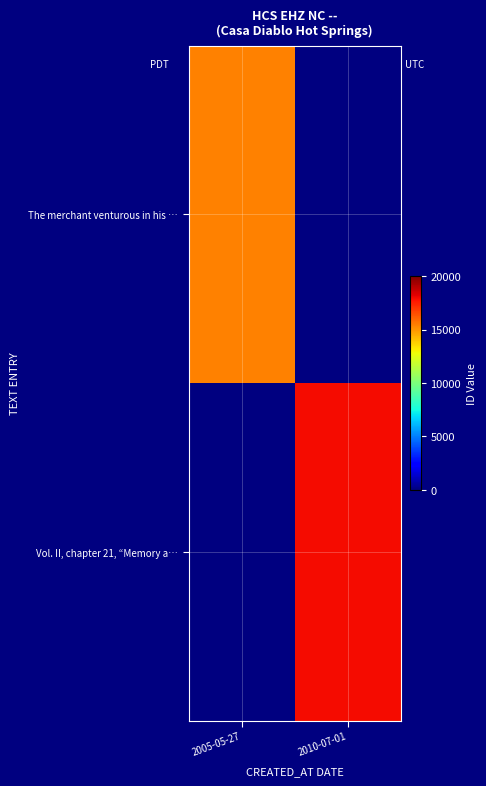

Read the Vol. II, chapter 21, “Memory a… value at 2010-07-01.

17919.0